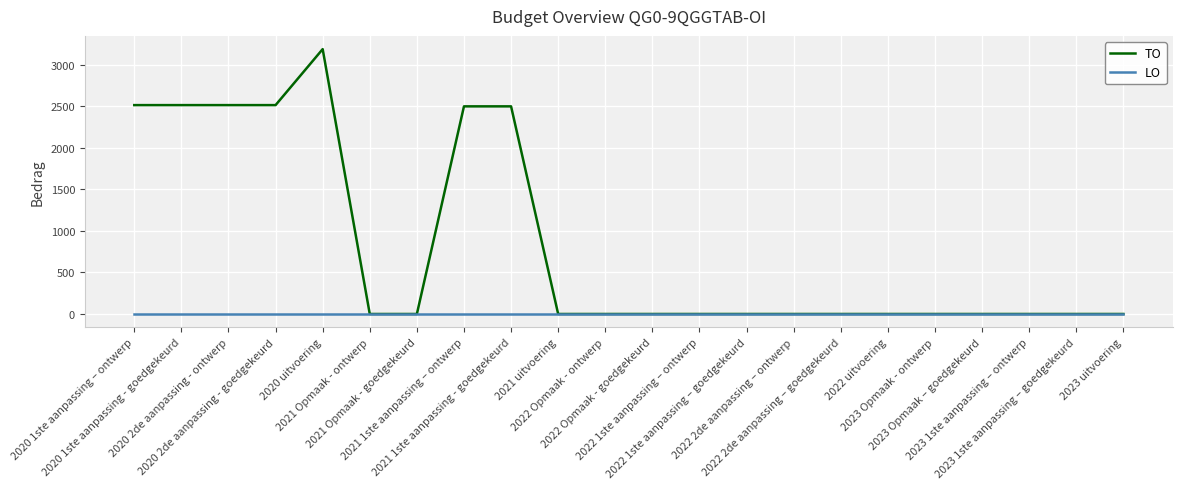

Which series has the largest total across all categories?

TO